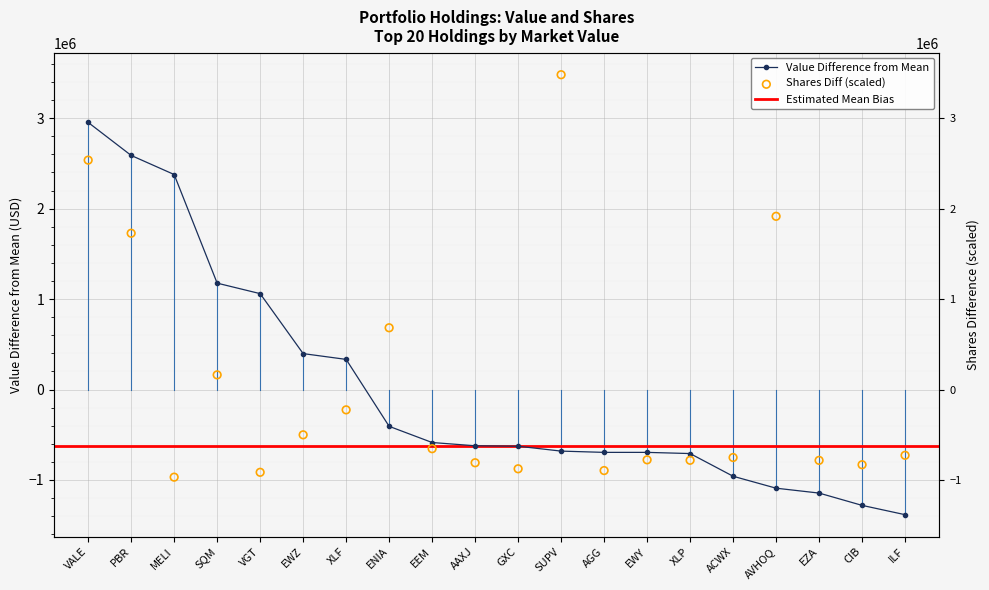

Which series has the largest total across all categories?

Shares or principal amount